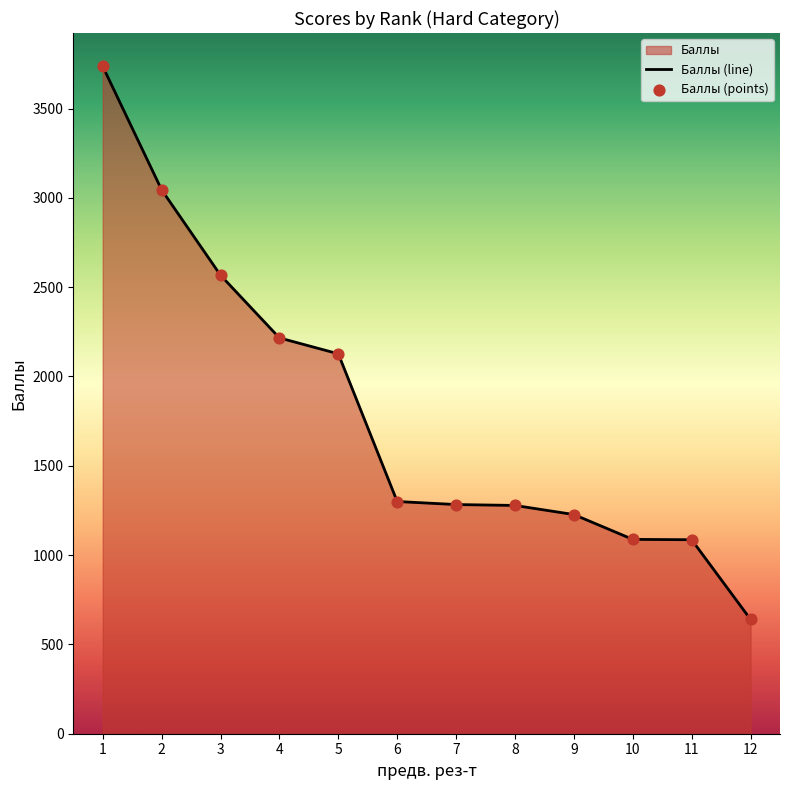

Which series contains the highest Y value?

Баллы (line)